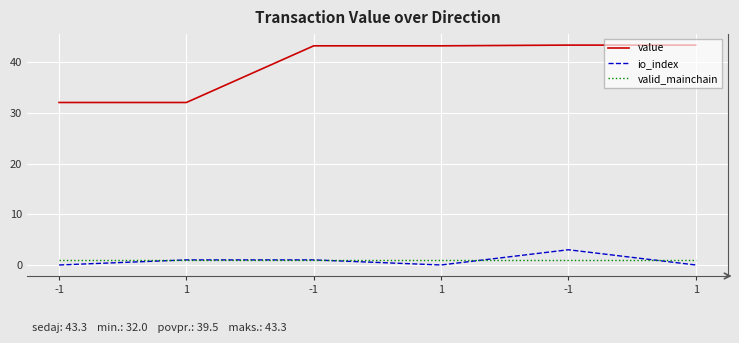

How many lines are shown in the chart?

3